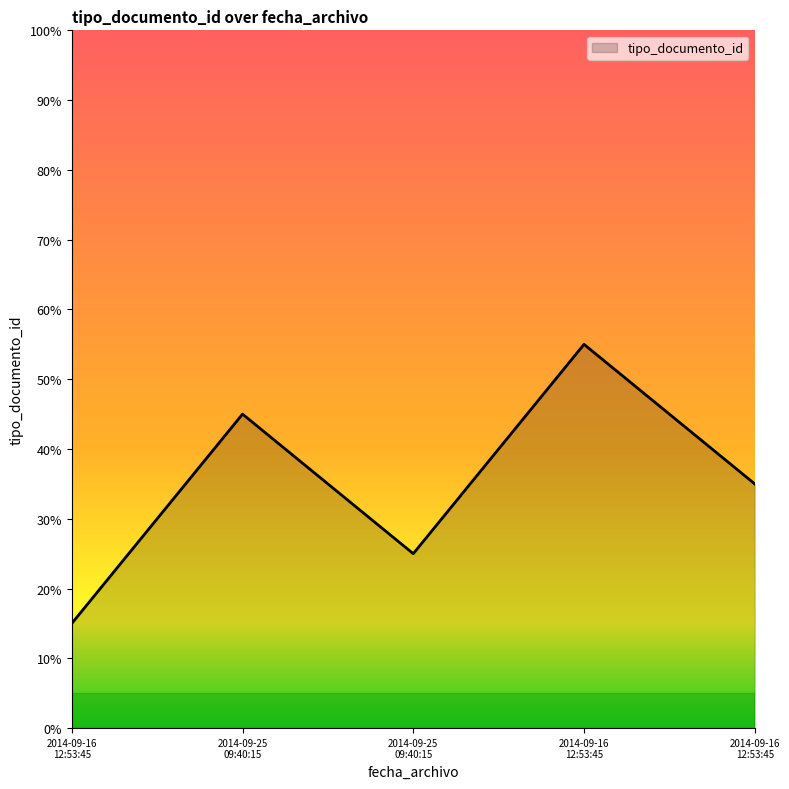

Where is the first local maximum?

2014-09-25 09:40:15